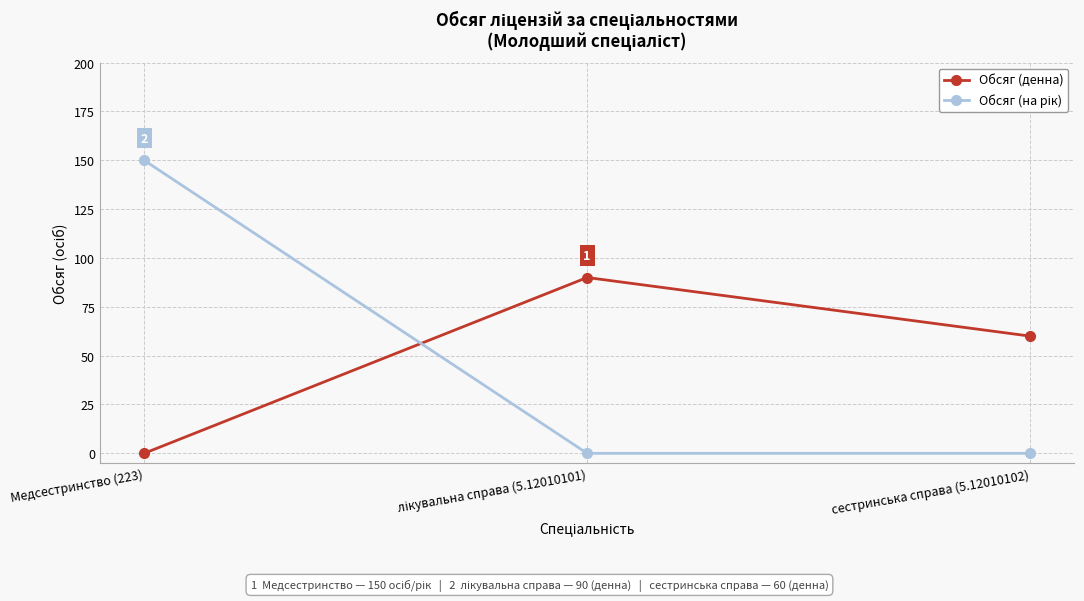

What is the sum of all Обсяг (денна) values?

150